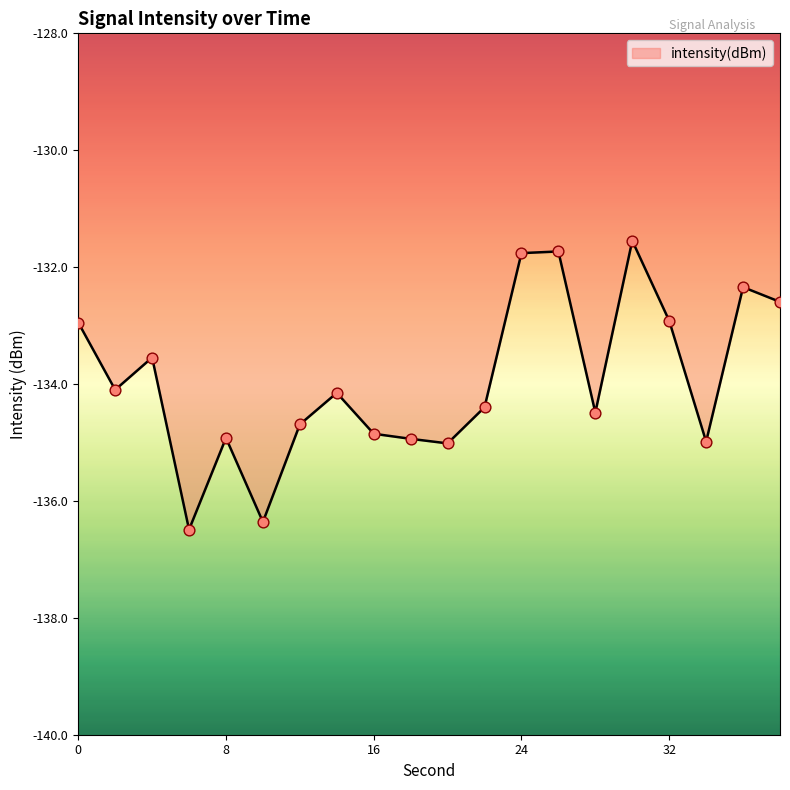

What is the minimum value shown in the chart?

-136.5